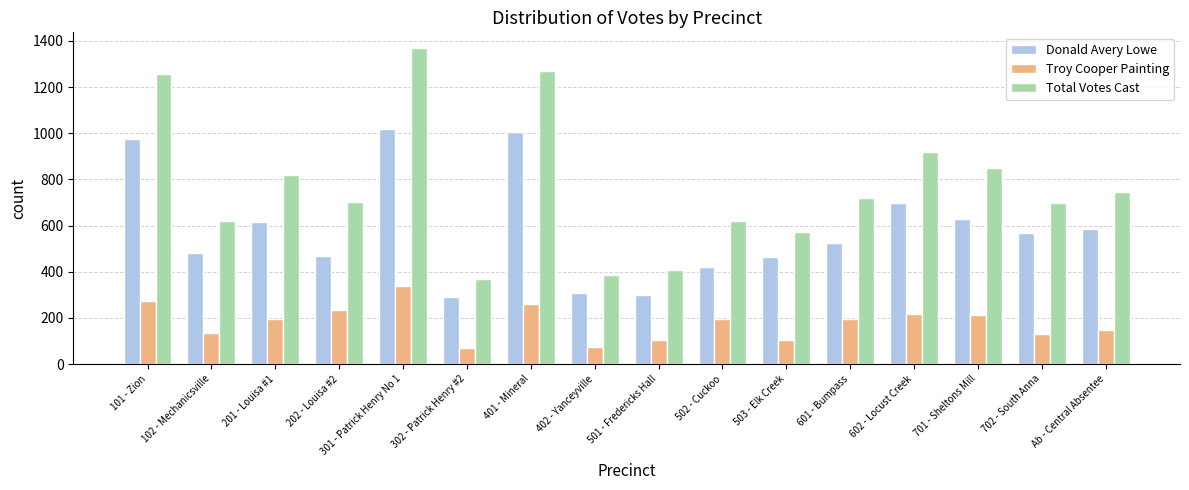

Is it true that Troy Cooper Painting equals 423 at 101 - Zion?

False